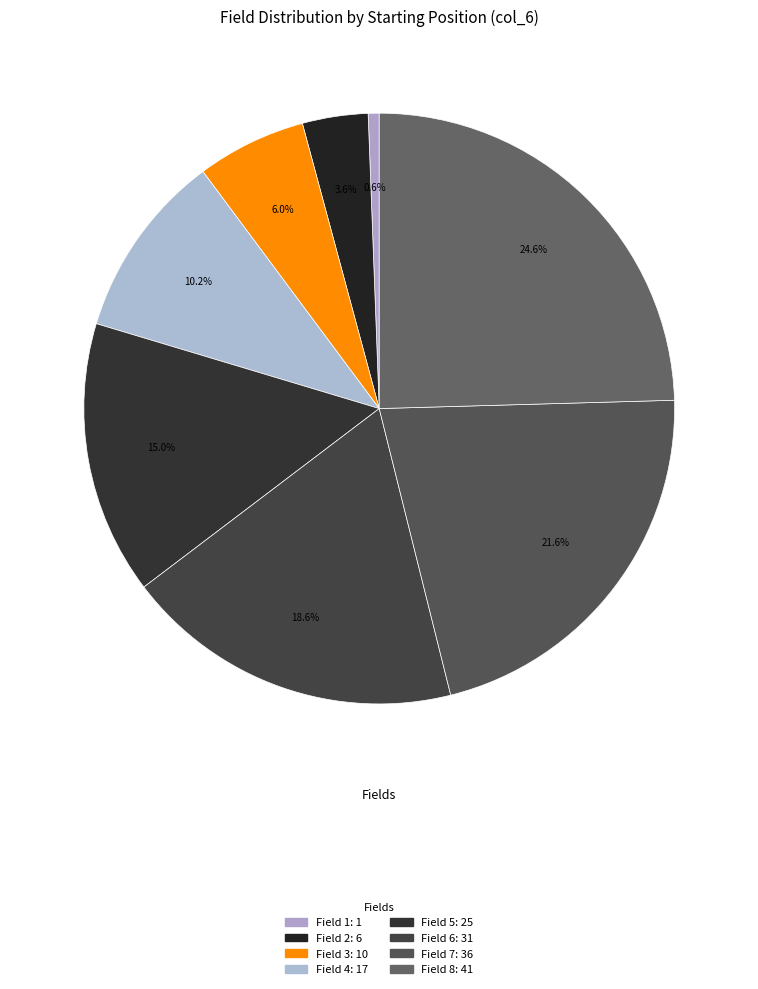

How many segments does this pie chart have?

8